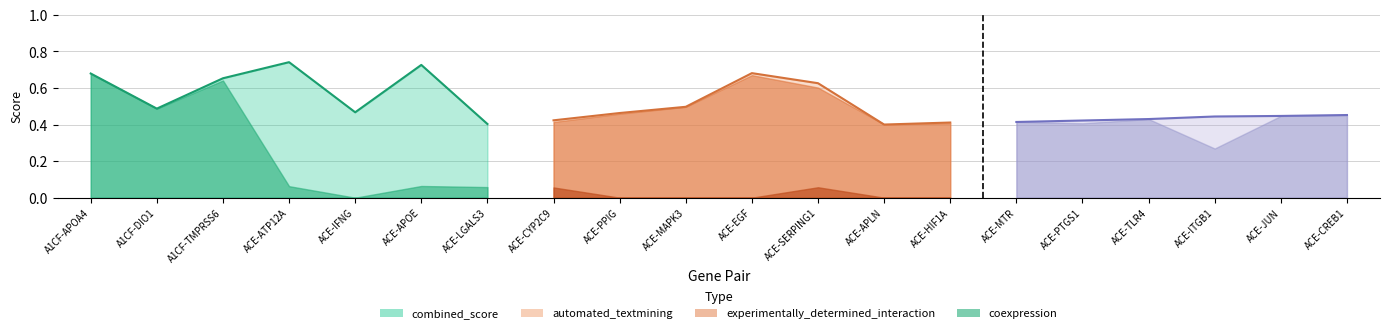

Reading right to left, what are all the values shown in this chart?

combined_score: 0.5	0.4	0.4	0.4	0.4	0.4	0.4	0.4	0.6	0.7	0.5	0.5	0.4	0.4	0.7	0.5	0.7	0.7	0.5	0.7
automated_textmining: 0.5	0.4	0.3	0.4	0.4	0.4	0.4	0.4	0.6	0.7	0.5	0.5	0.4	0.4	0.7	0.5	0.7	0.1	0.0	0.0
experimentally_determined_interaction: 0.0	0.0	0.3	0.0	0.0	0.0	0.0	0.0	0.1	0.0	0.0	0.0	0.1	0.0	0.0	0.0	0.0	0.1	0.0	0.0
coexpression: 0.0	0.0	0.0	0.0	0.1	0.0	0.0	0.0	0.1	0.1	0.0	0.0	0.0	0.1	0.1	0.0	0.1	0.6	0.5	0.7
homology: 0.0	0.0	0.0	0.0	0.0	0.0	0.0	0.0	0.0	0.0	0.0	0.0	0.0	0.0	0.0	0.0	0.0	0.0	0.0	0.0
database_annotated: 0.0	0.0	0.0	0.0	0.0	0.0	0.0	0.0	0.0	0.0	0.0	0.0	0.0	0.0	0.0	0.0	0.0	0.0	0.0	0.0